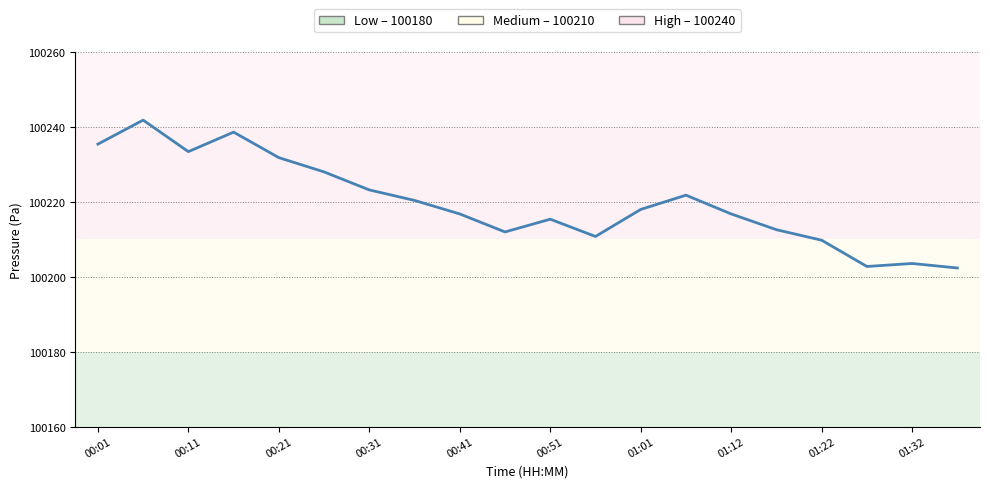

True or false: there are more than 0 points higher than both neighbors.

True